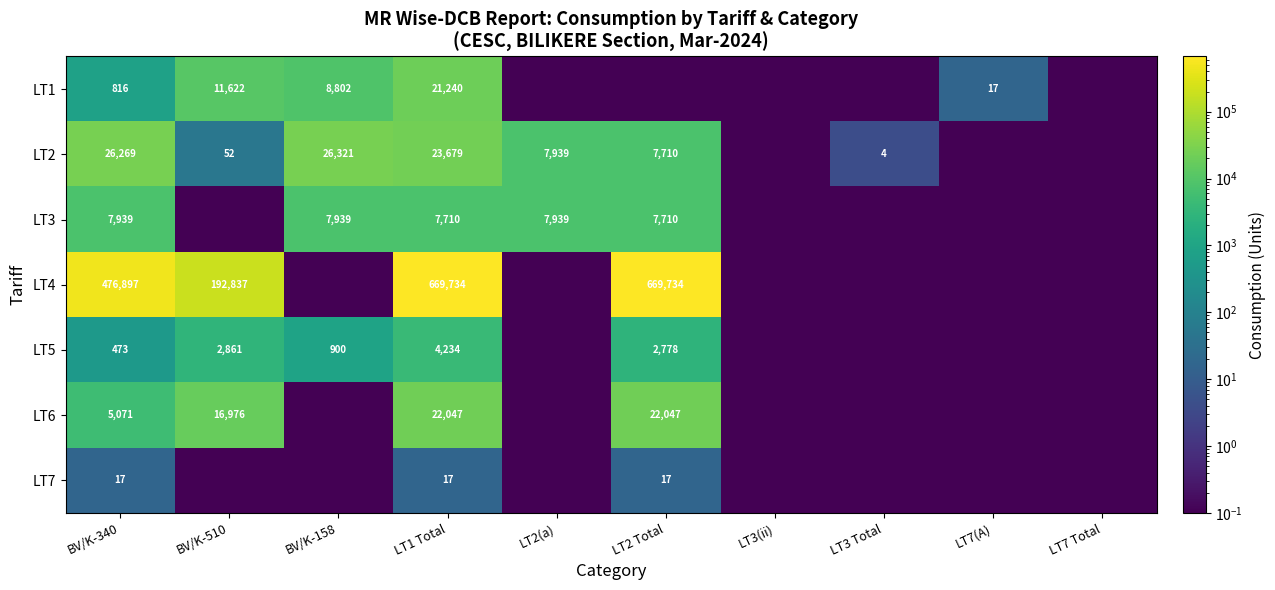

What is the smallest value displayed?

0.1